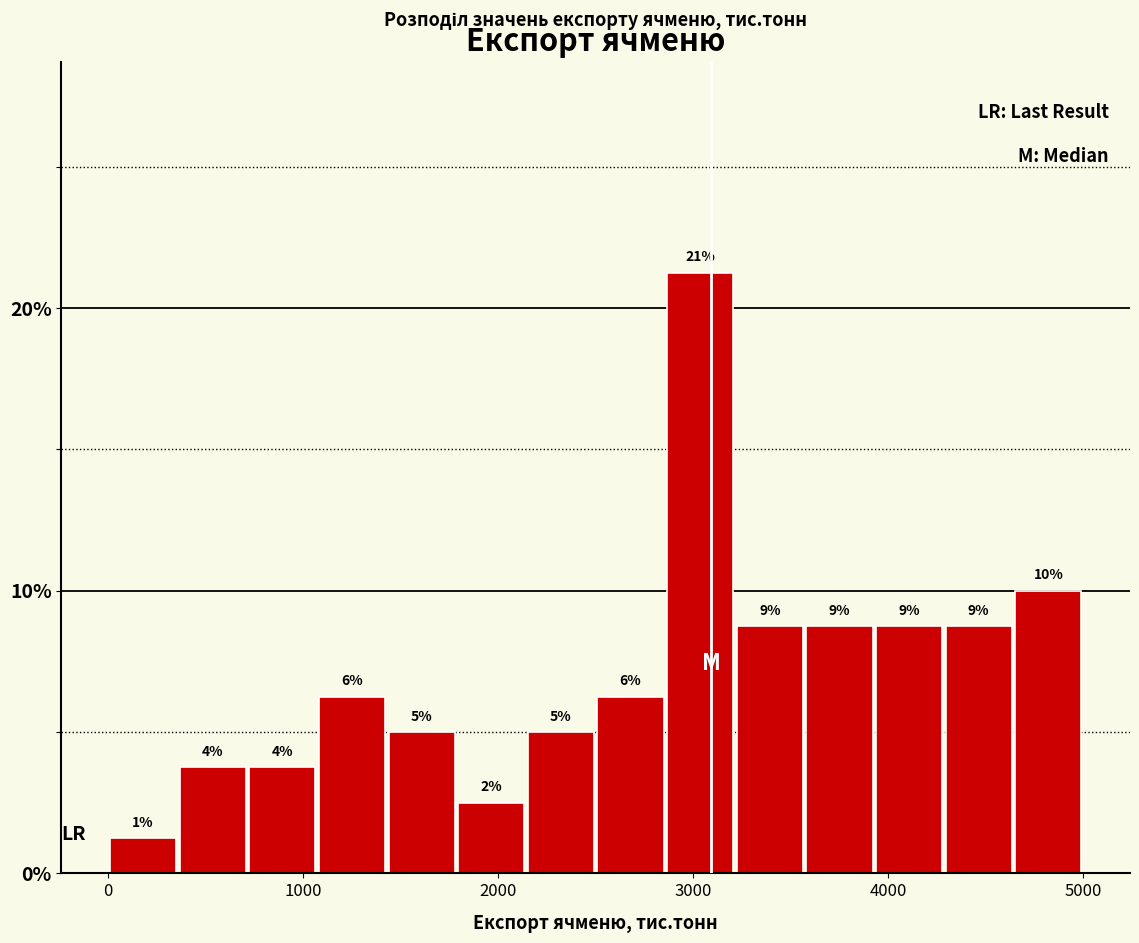

Around what value on the x-axis is the tallest bar? Give the approximate position of its centre, as read against the axis.

3000